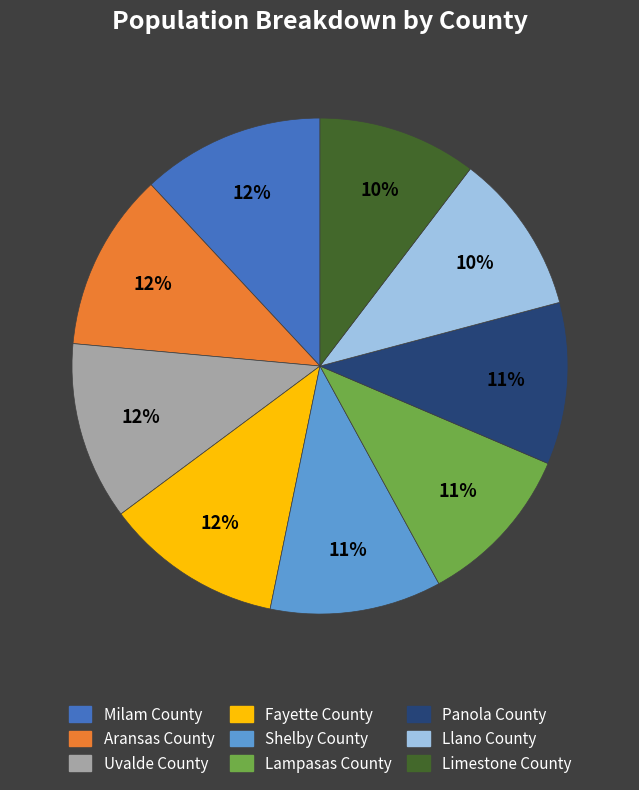

Is Uvalde County the majority of the pie?

No